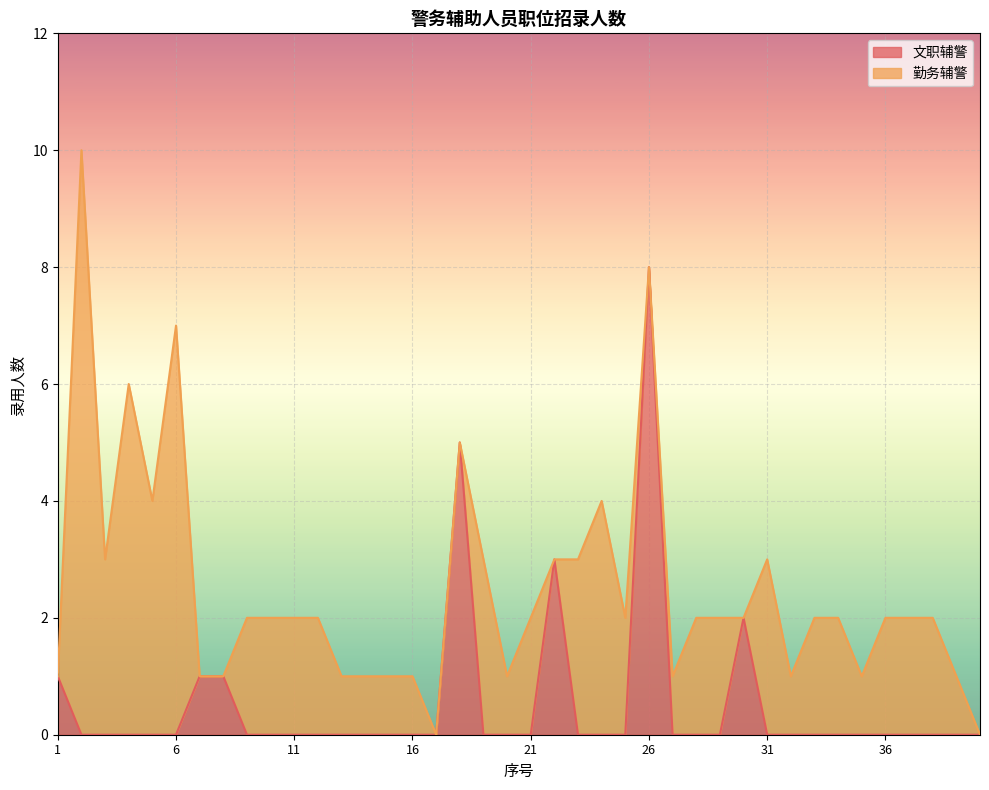

What is the difference between the maximum and minimum values?

8